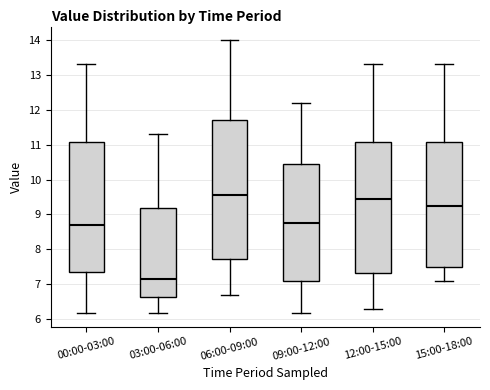

Comparing the boxes themselves (not the whiskers), which one is the tallest?

06:00-09:00